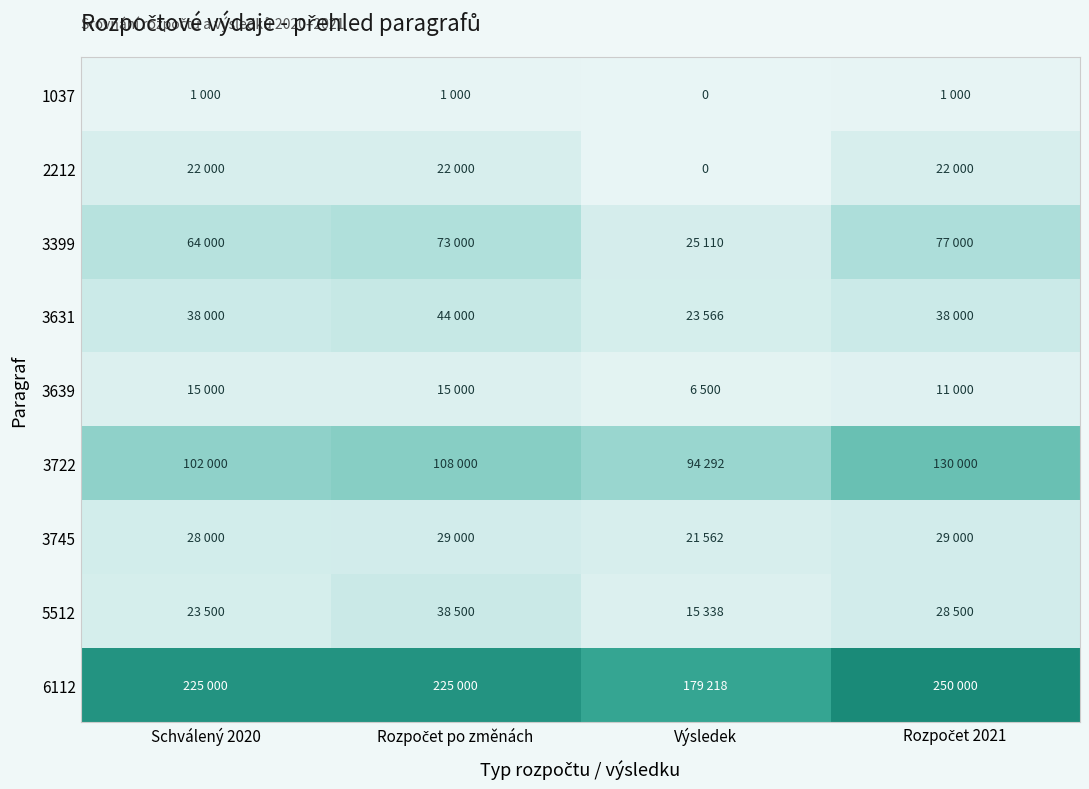

At how many categories does at least one series exceed 158038?

4